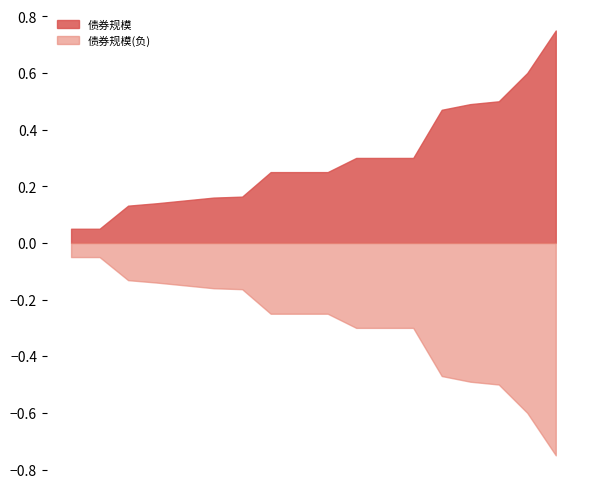

List the series in order of their peak value, highest first.

债券规模, 债券规模(负)